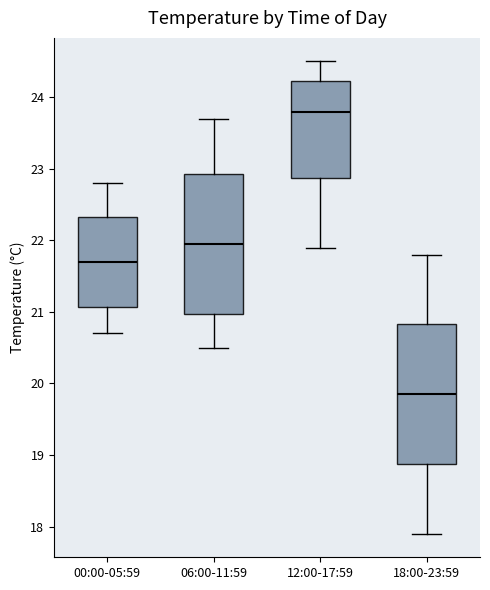

Which box has the highest median line?

12:00-17:59